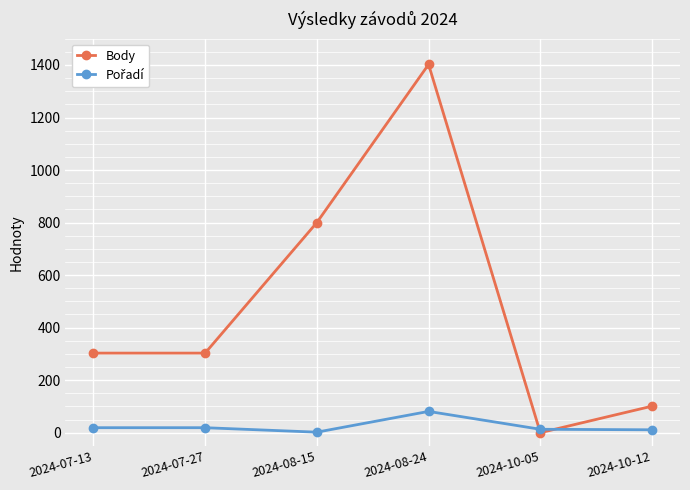

Which series has the largest total across all categories?

Body